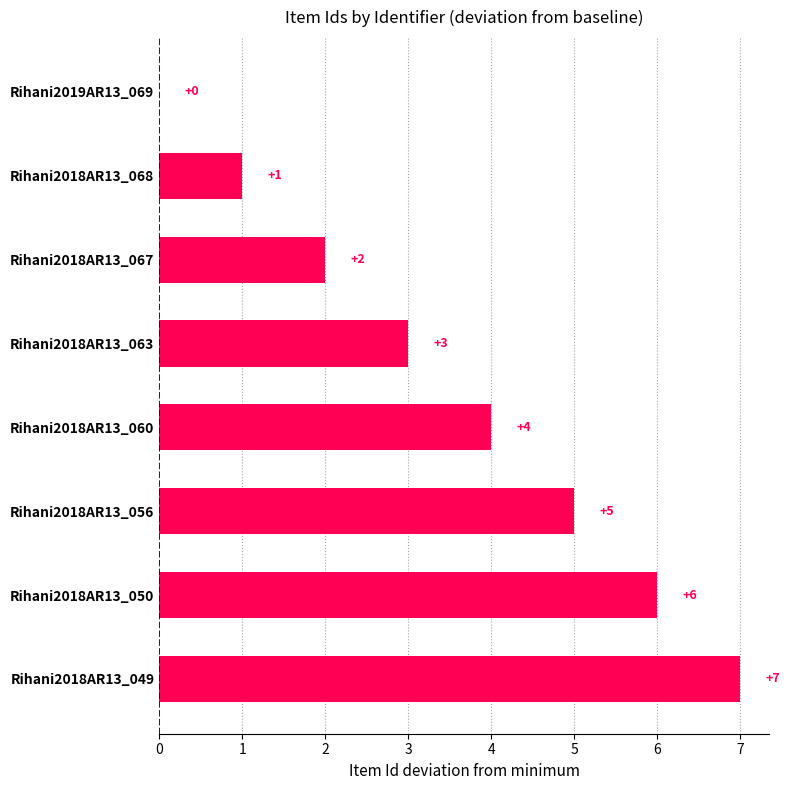

What is the sum of all values?

28